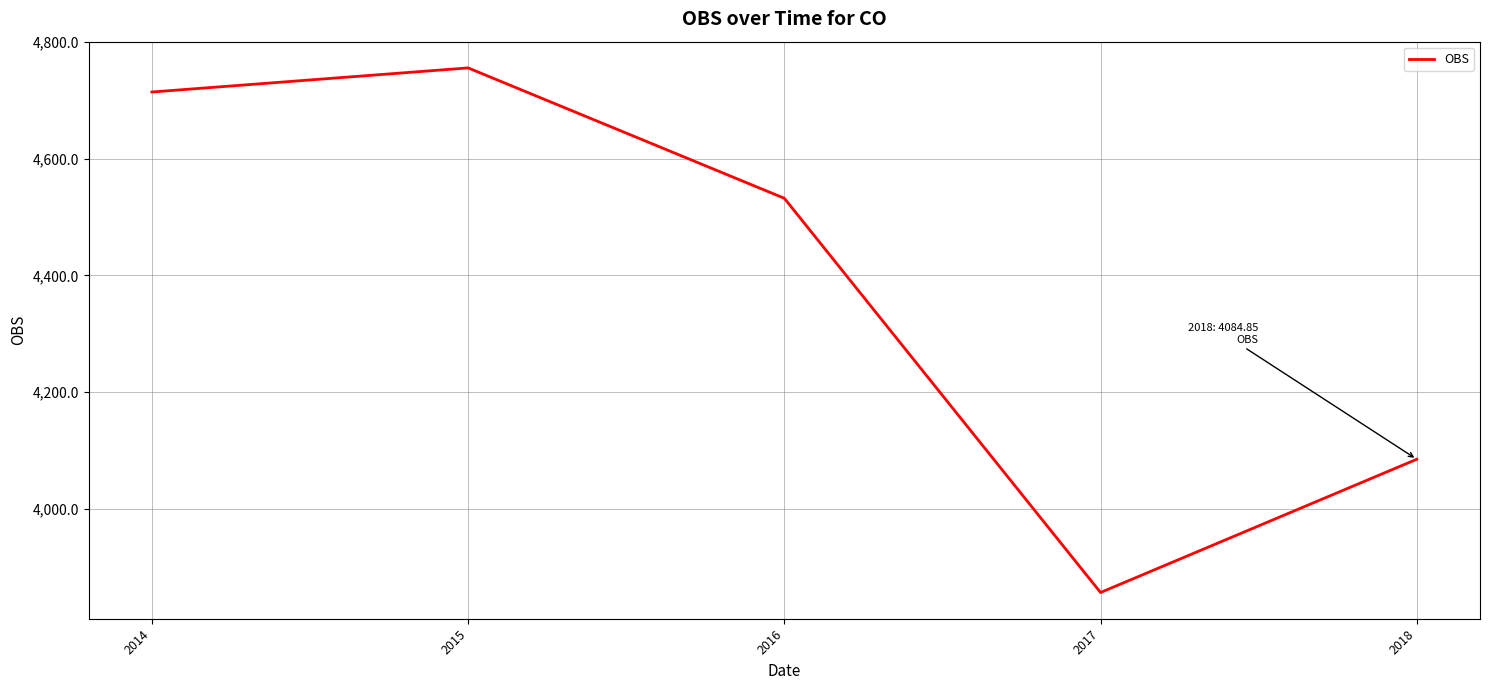

List the labels in order of value, smallest first.

2017, 2018, 2016, 2014, 2015